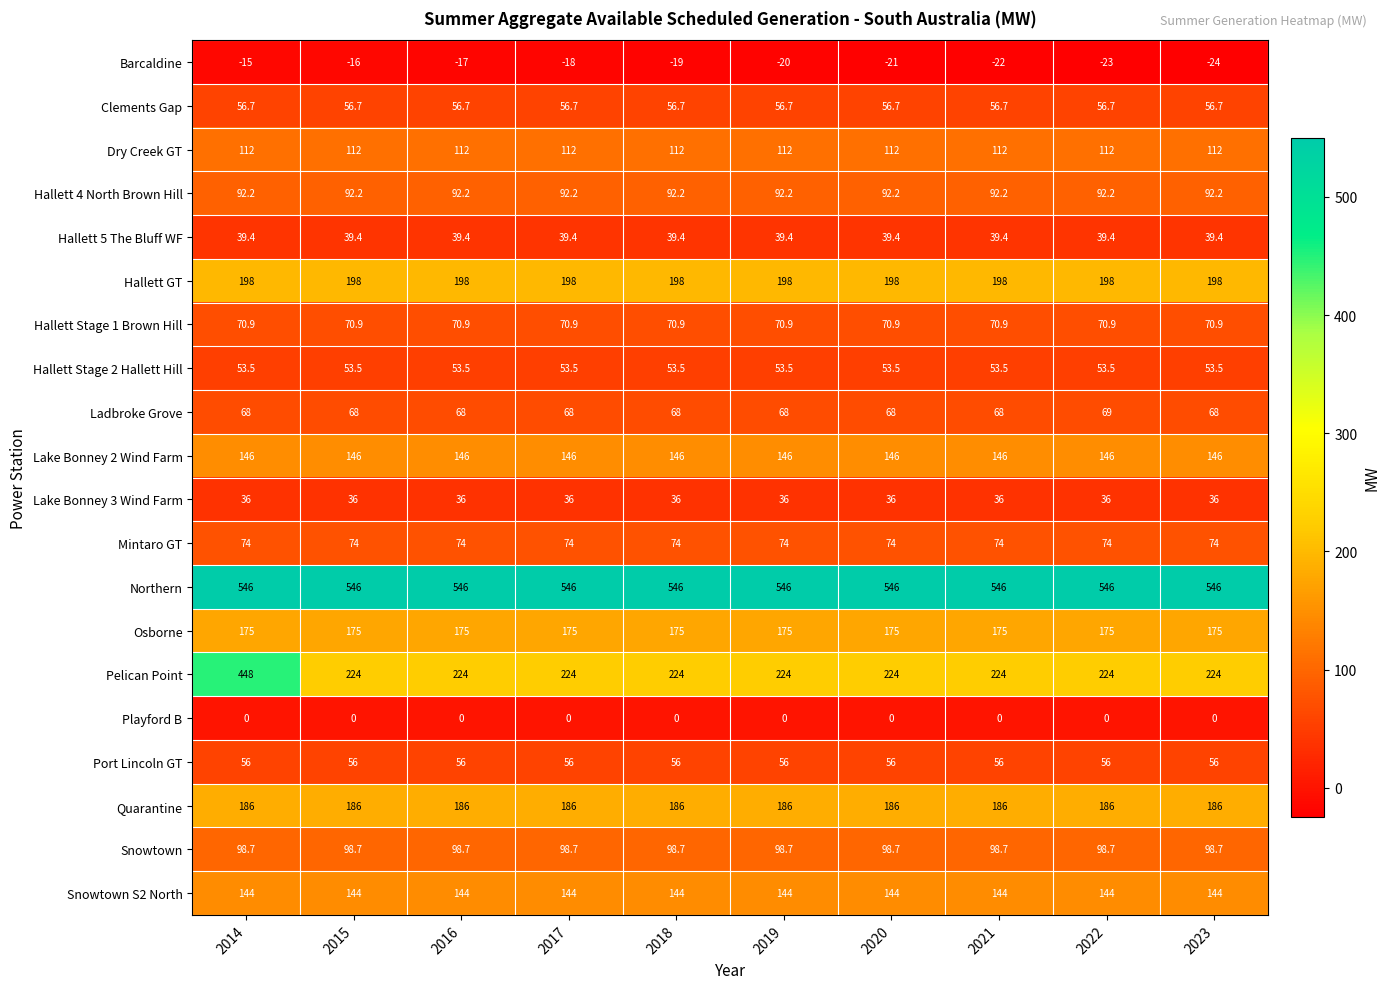

What is the spread (max minus min) of values at 2021?

568.0